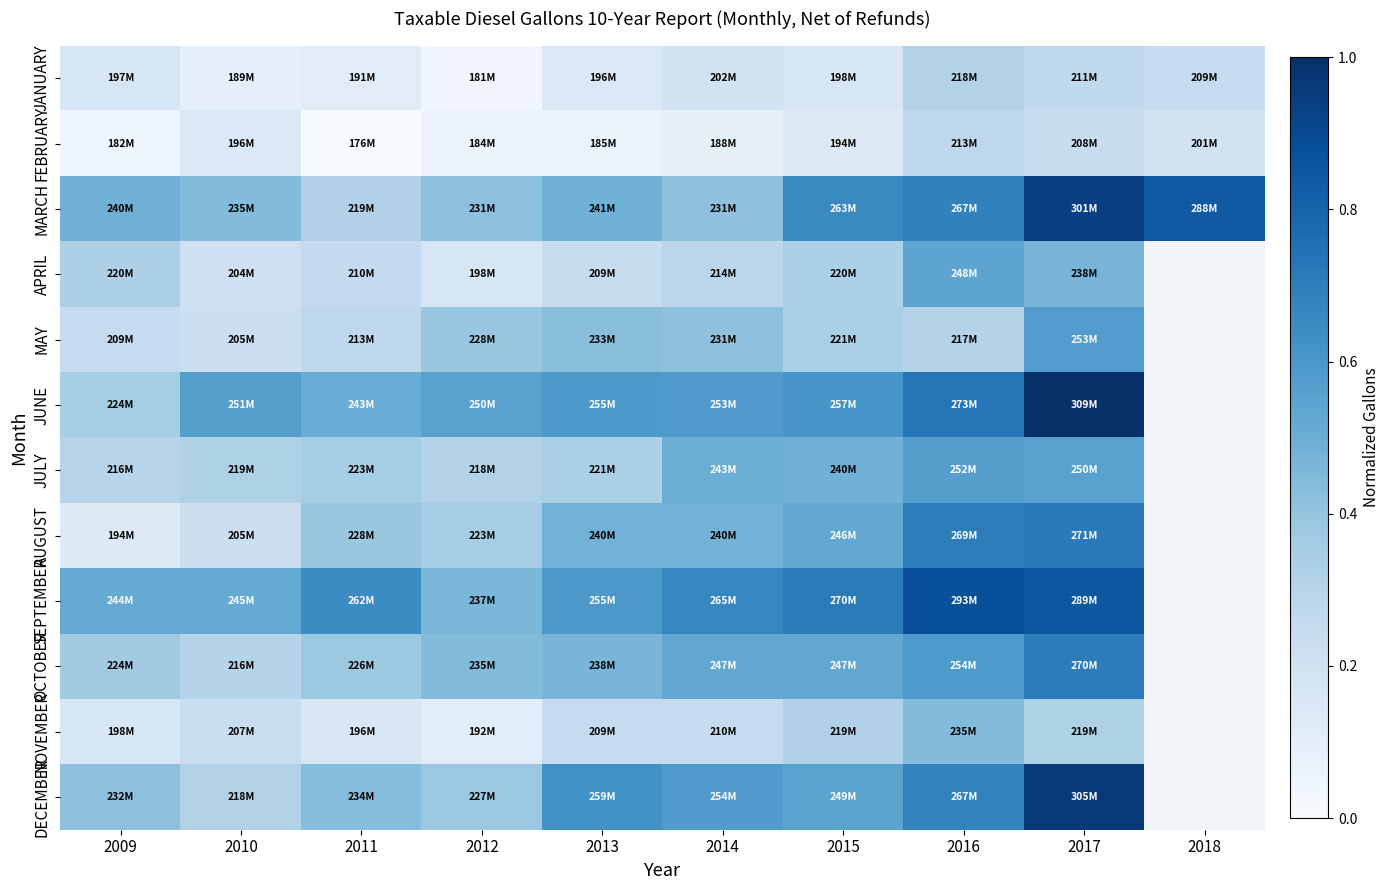

At which category is the sum across all series the highest?

2017